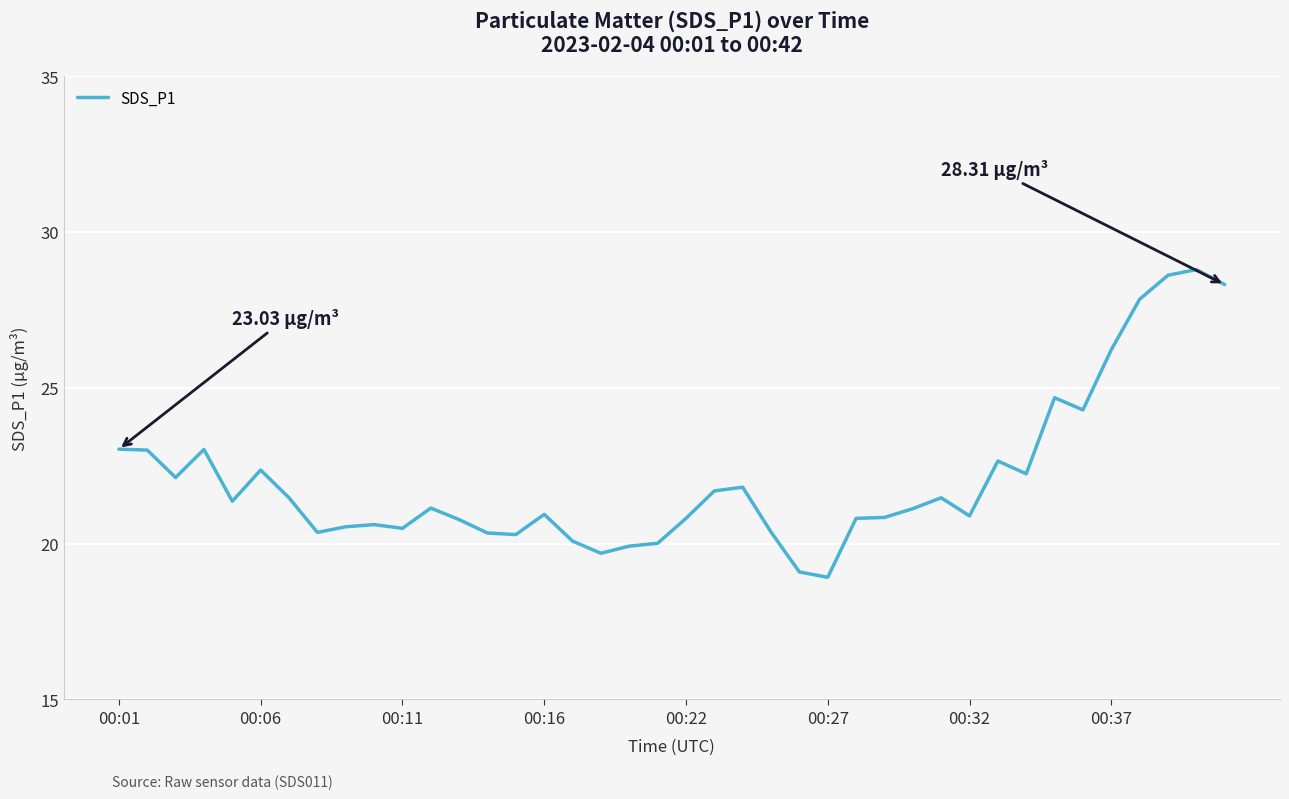

What is the difference between the maximum and minimum values?

9.9